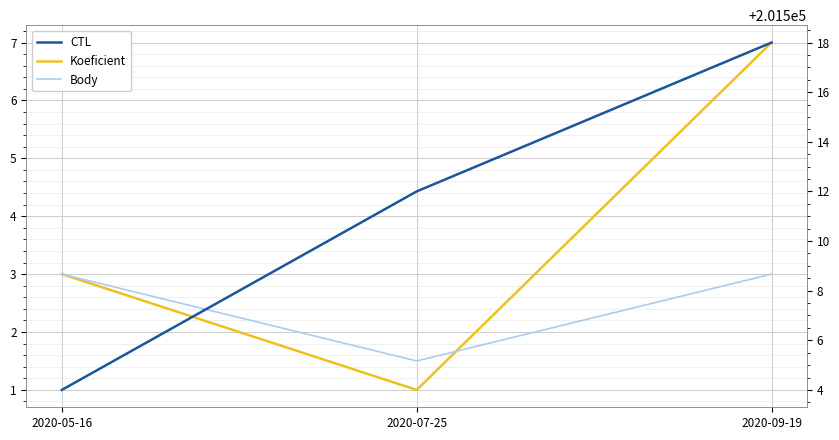

What is the difference between the highest and lowest values at 2020-07-25?

201511.0